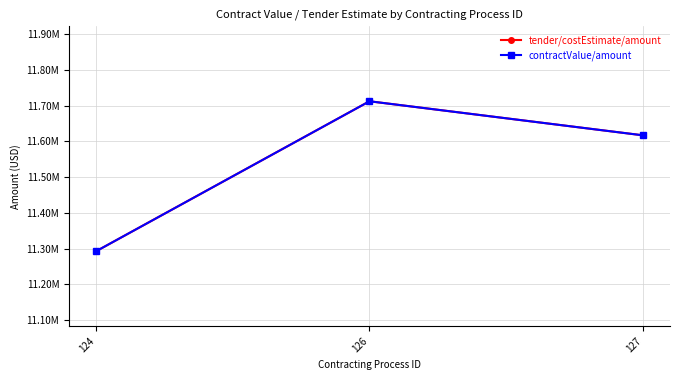

Is this an area chart (filled region under the line)?

No